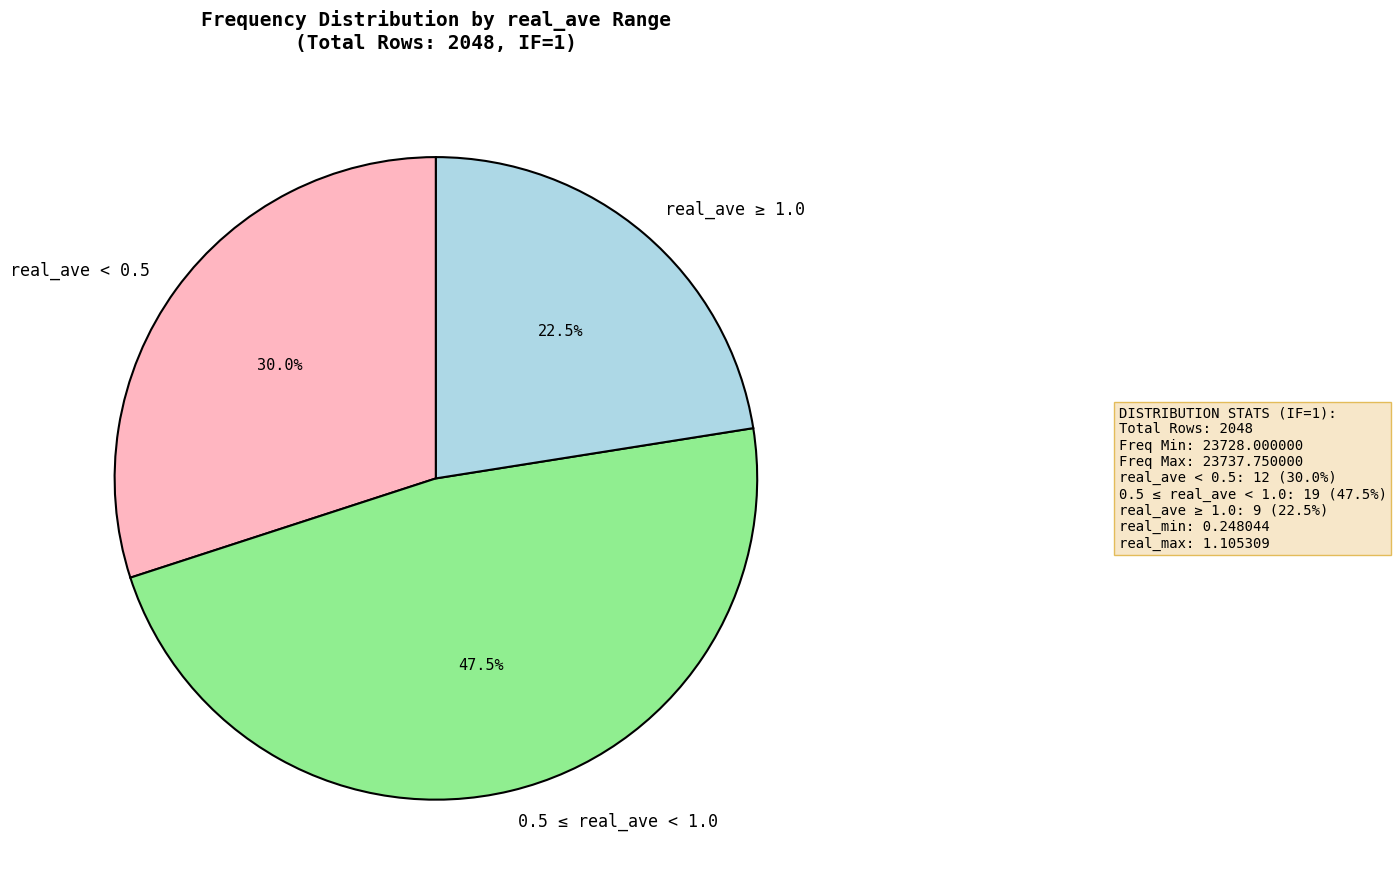

Does any single category account for the majority?

No